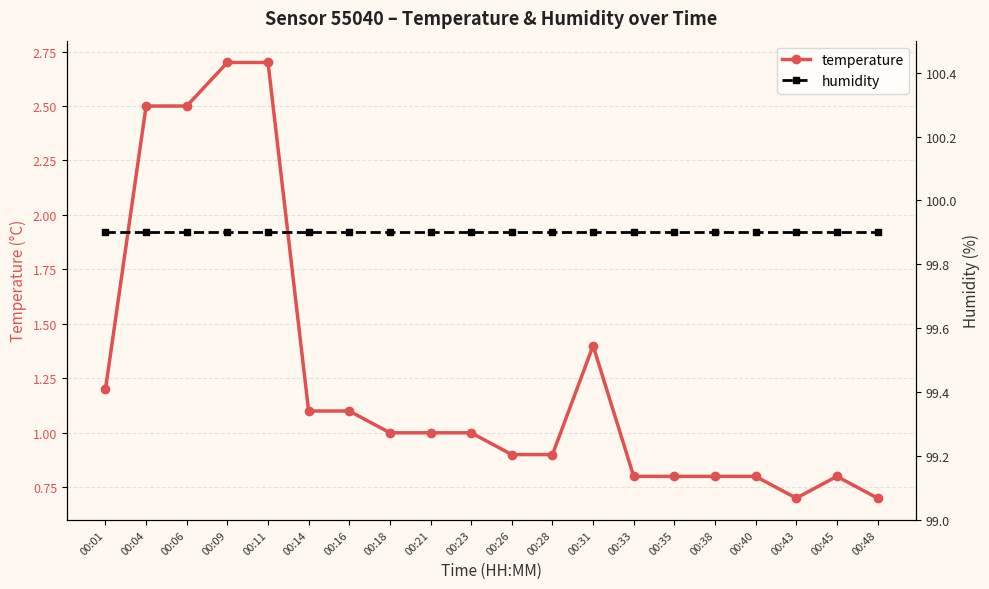

At 00:01, list the series in order from smallest to largest.

temperature, humidity